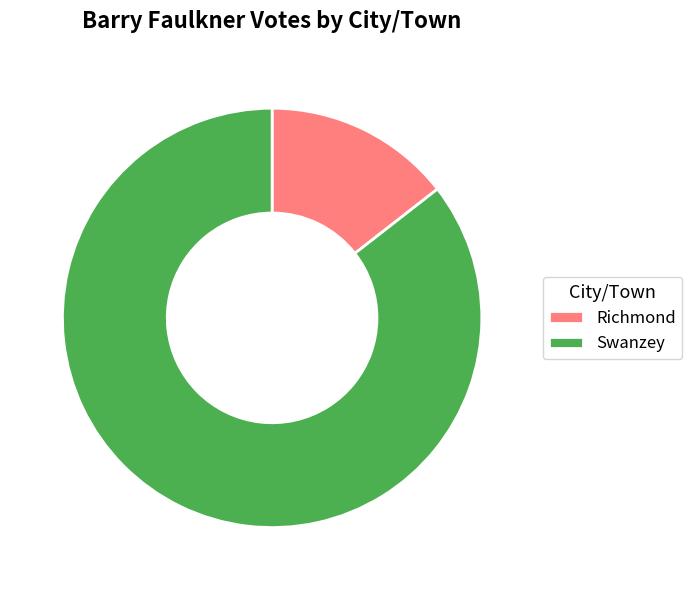

Which category has the smallest portion of the pie?

Richmond